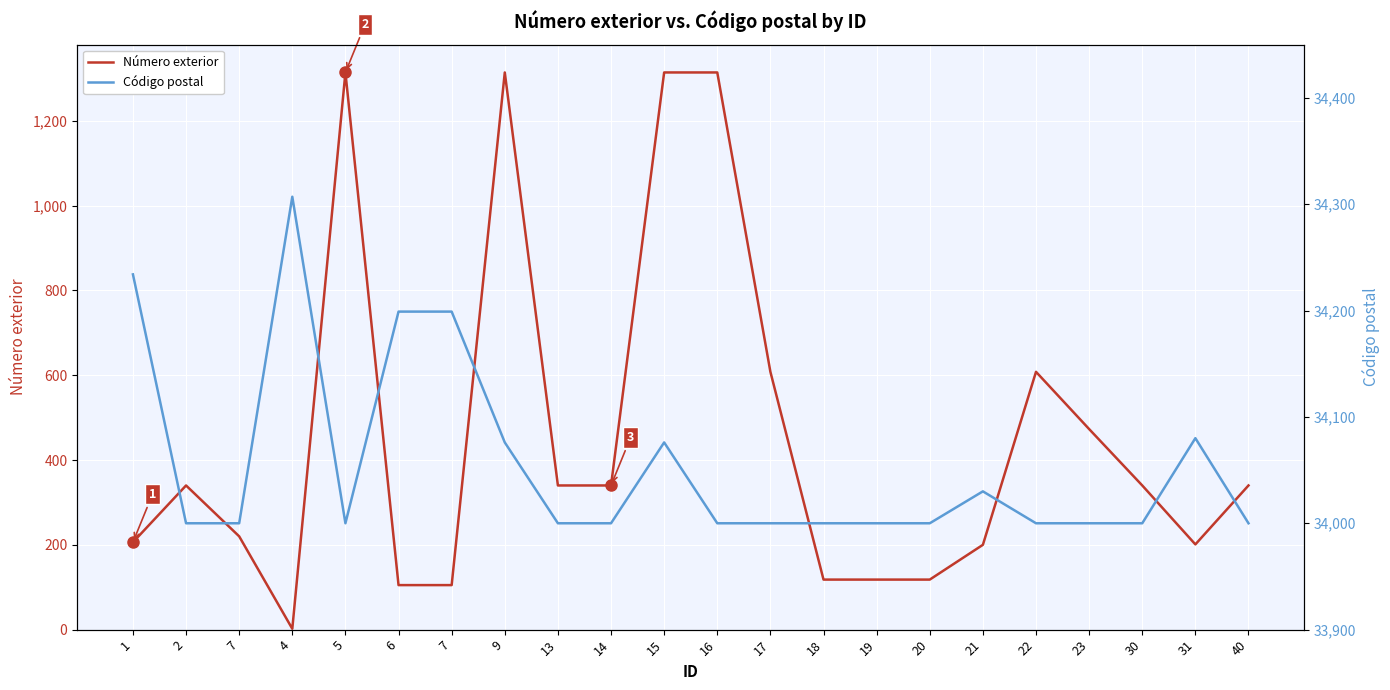

Which label corresponds to the smallest value in the chart?

4